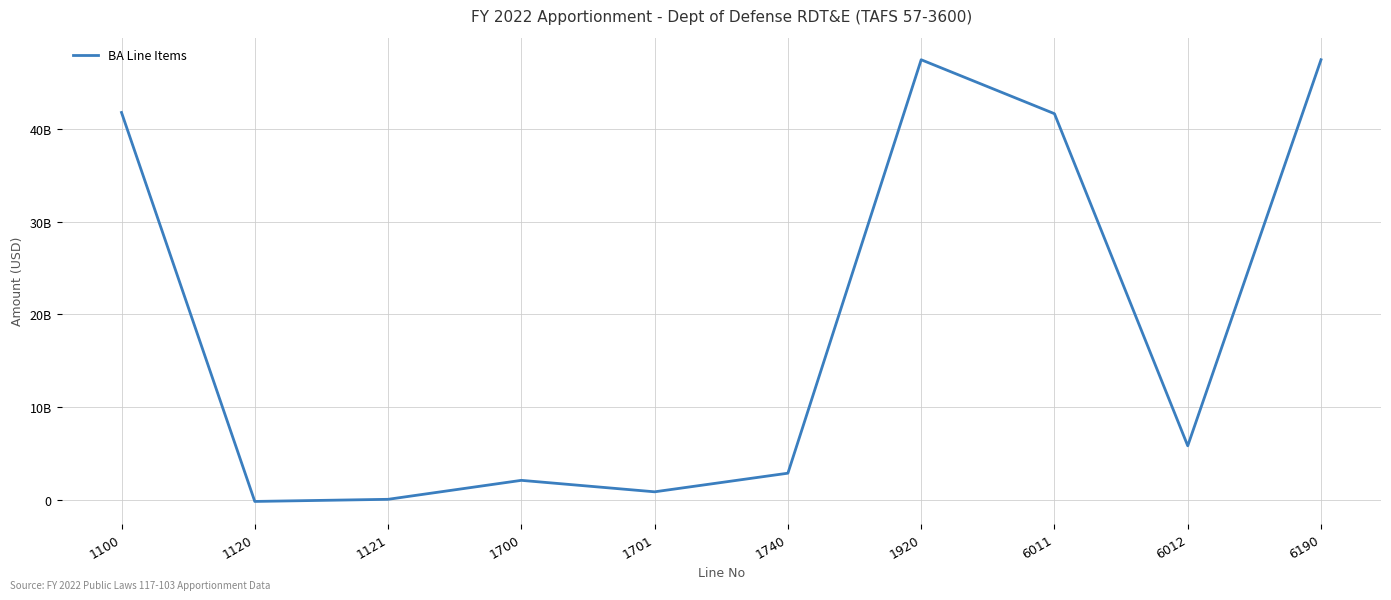

Rank the categories by value from highest to lowest.

1920, 6190, 1100, 6011, 6012, 1740, 1700, 1701, 1121, 1120